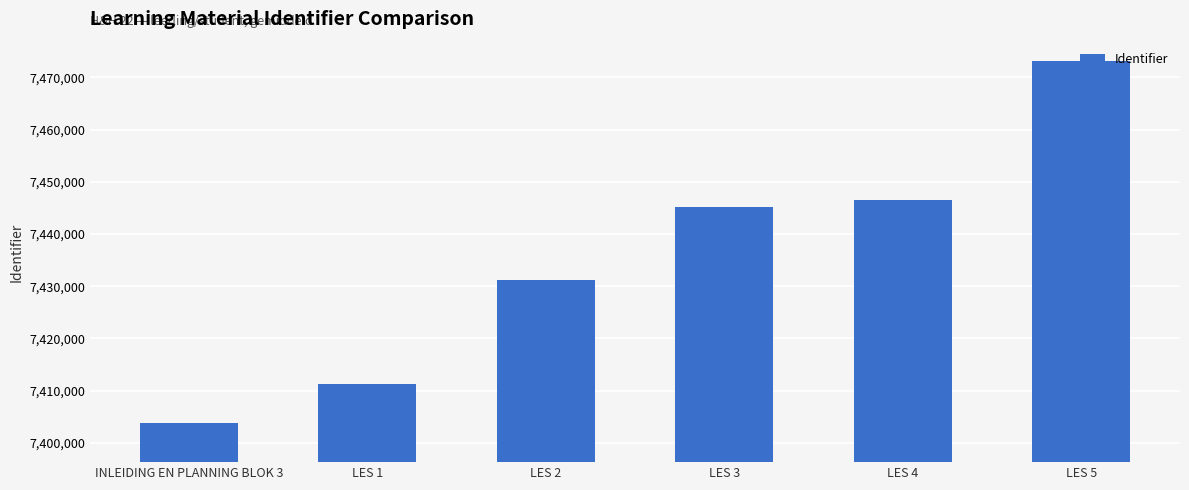

What value does the data have at INLEIDING EN PLANNING BLOK 3, to the nearest 10?

7403720